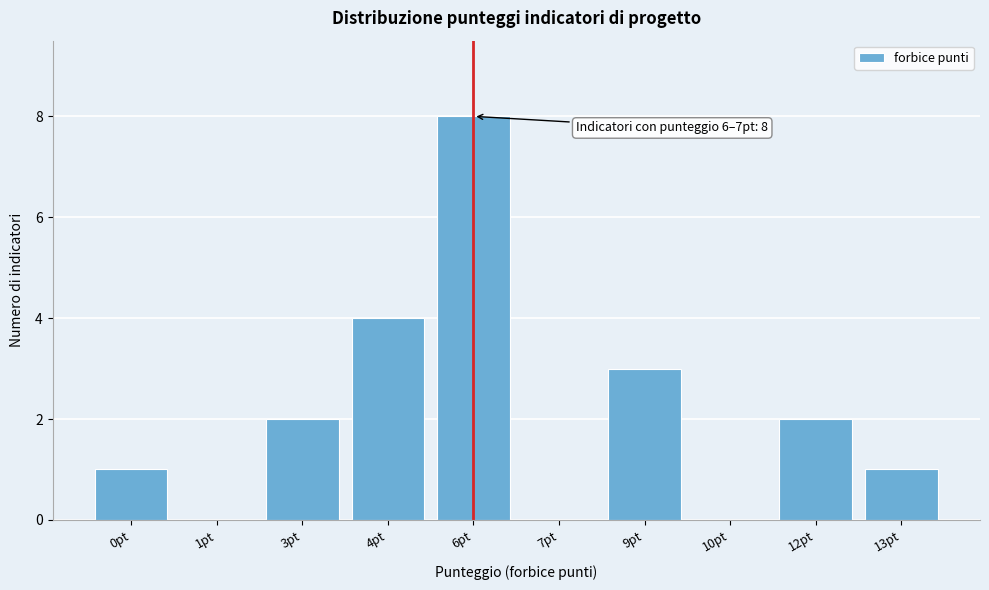

Reading left to right, transcribe all the data shown in this chart.

0pt=1	1pt=0	3pt=2	4pt=4	6pt=8	7pt=0	9pt=3	10pt=0	12pt=2	13pt=1